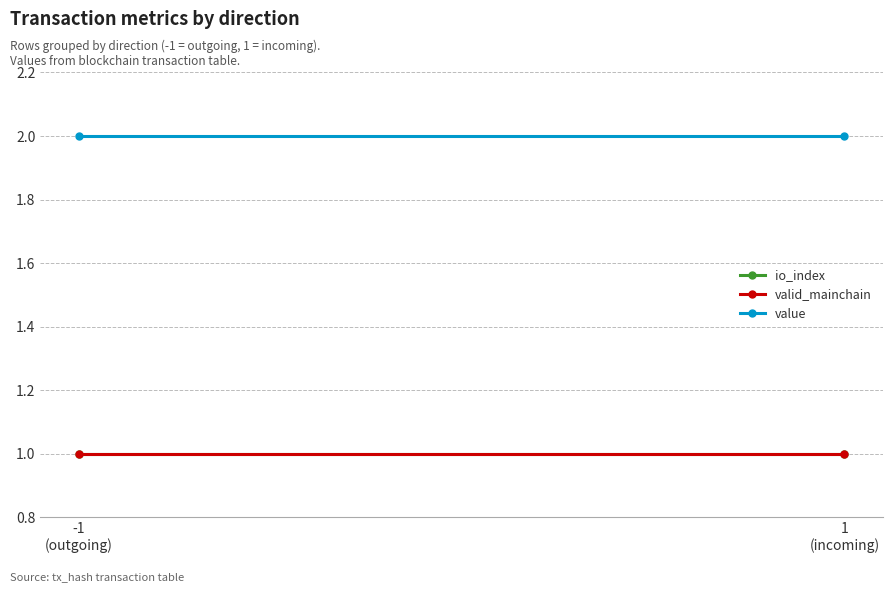

What is the value of the valid_mainchain point at the 2nd from the left?

1.0